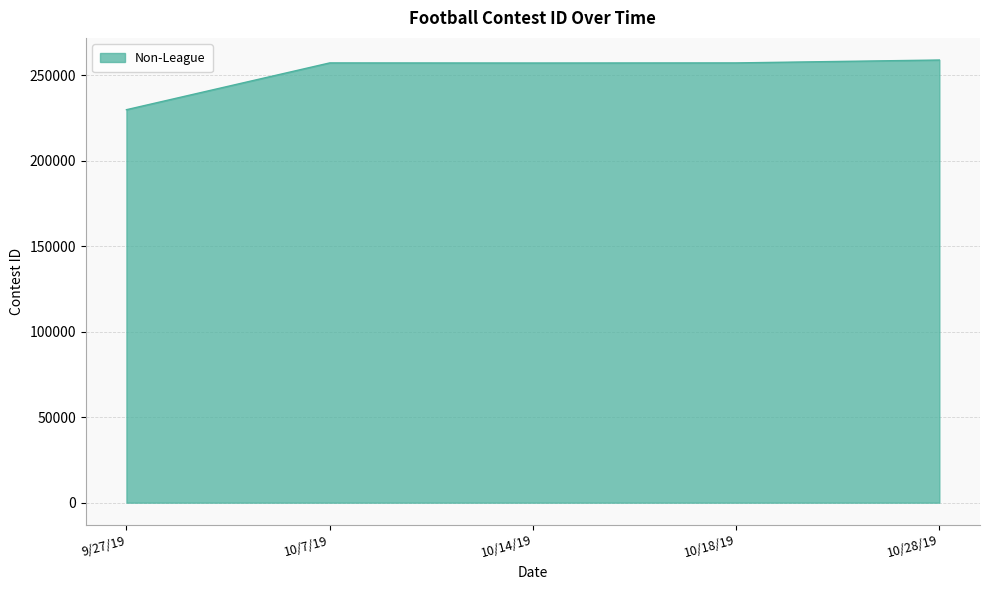

True or false: there are more than 2 points higher than both neighbors.

False